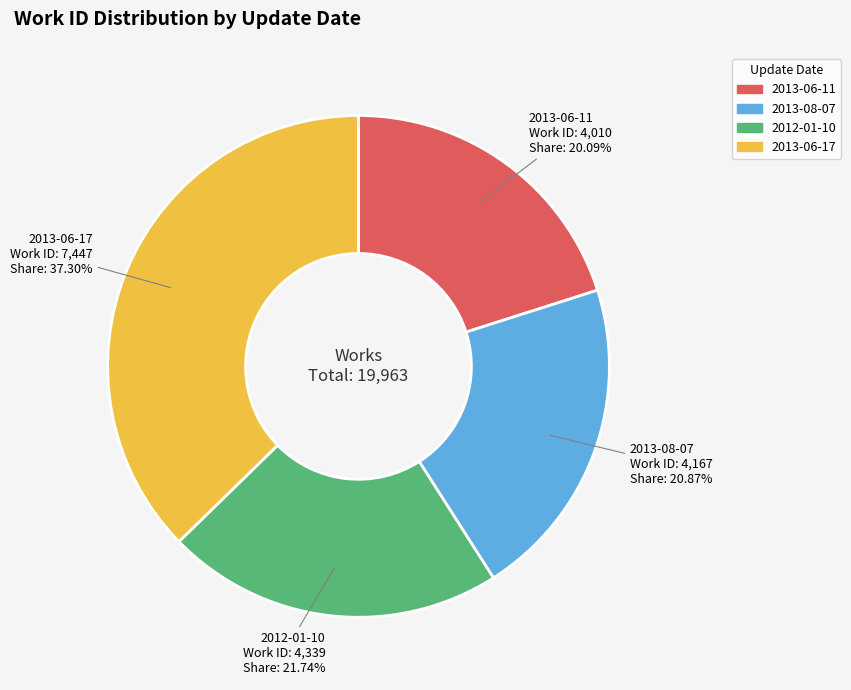

Does 2013-06-11 represent more than half of the total?

No